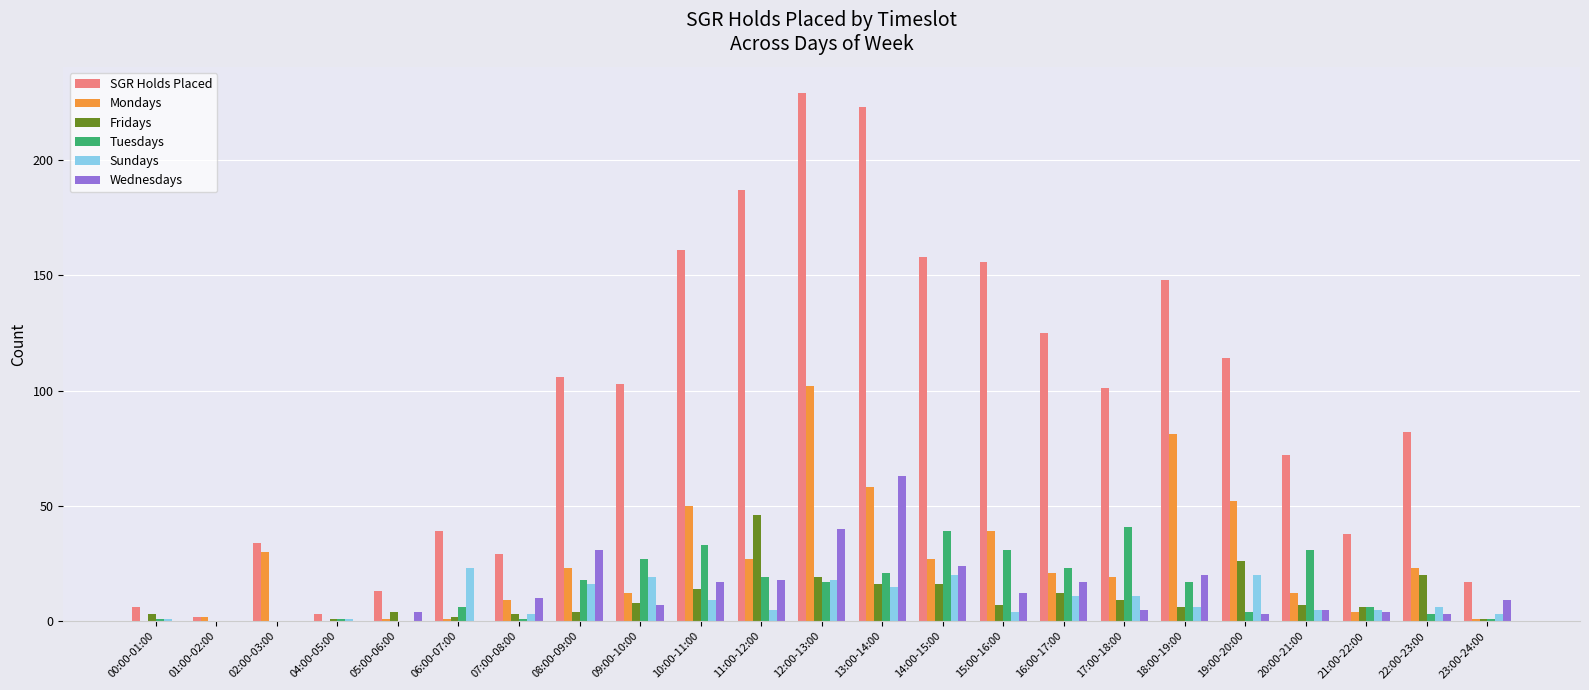

Are the bars horizontal?

No